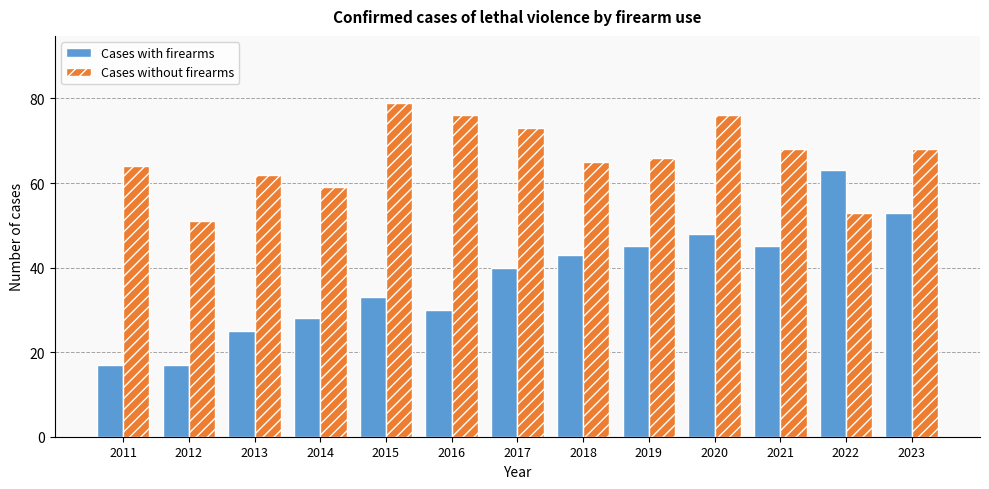

What value does the Cases without firearms series have at 2020?

76